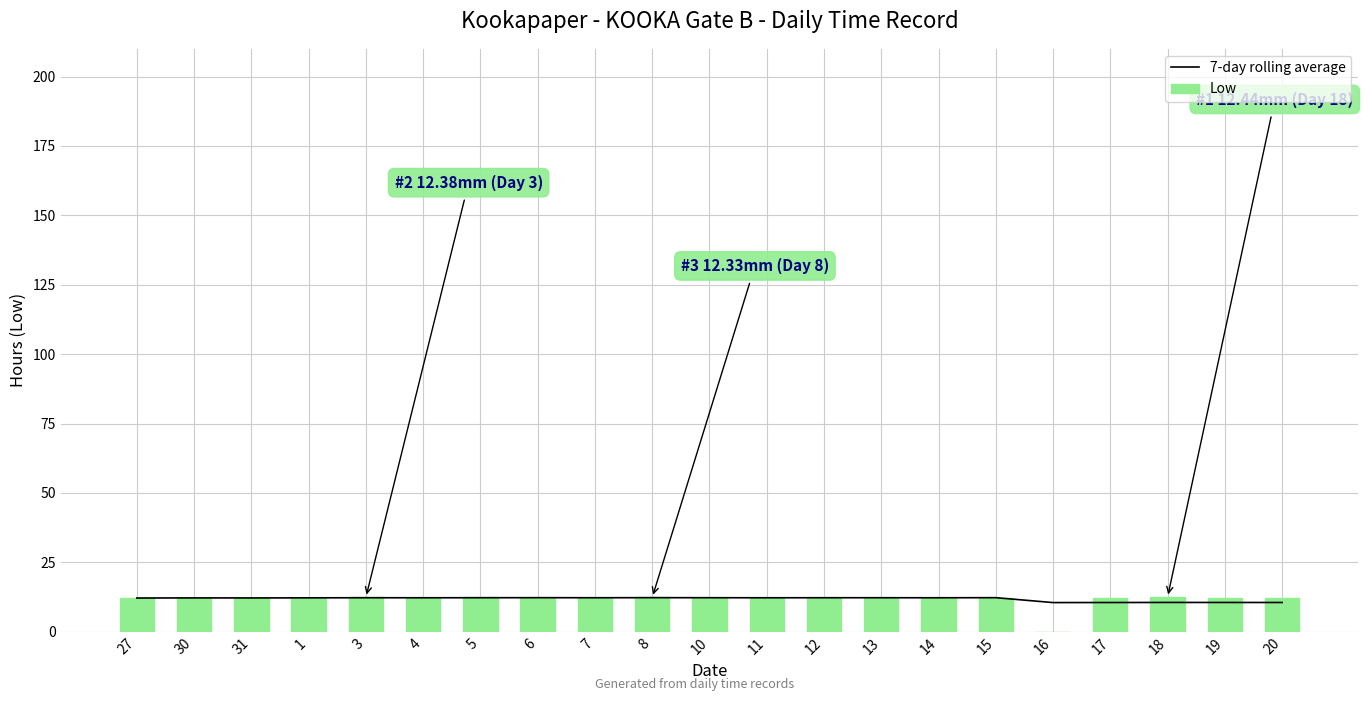

What is the label of the 3rd bar from the right?

18